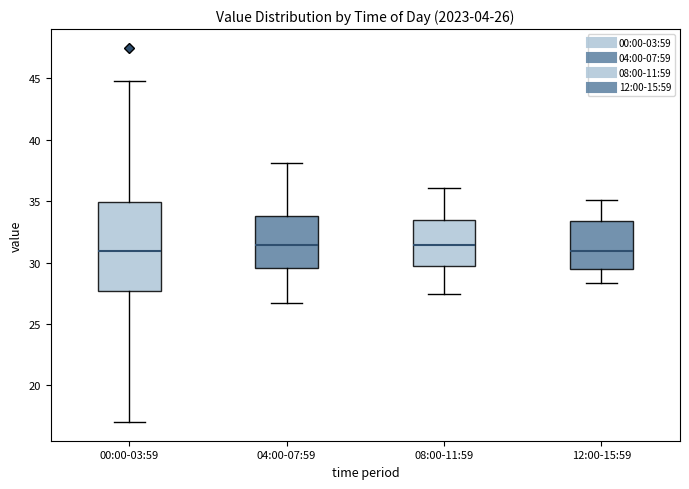

Which box is the tallest, from its lower edge to its upper edge?

00:00-03:59